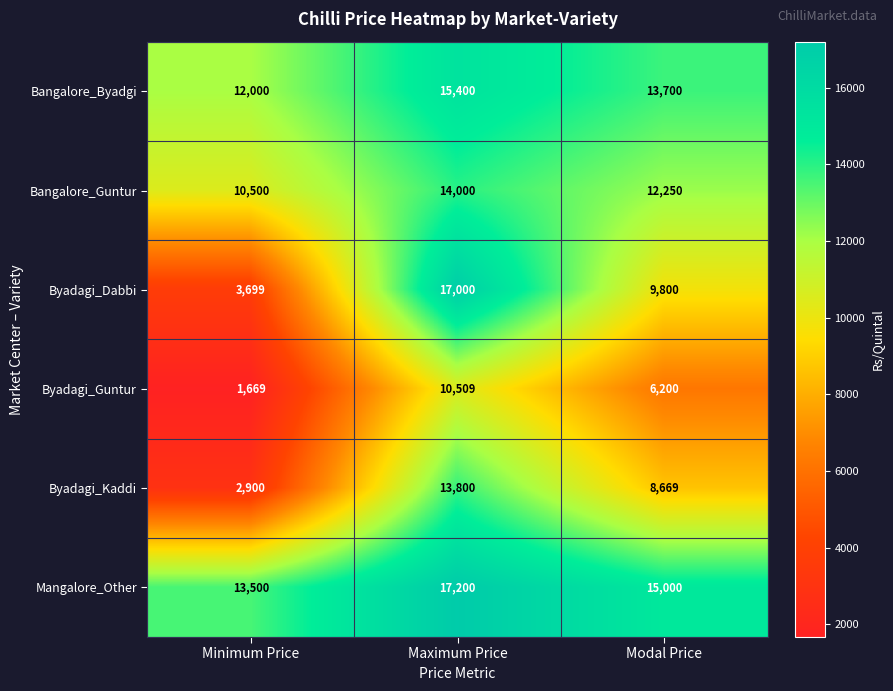

Reading right to left, what are all the values shown in this chart?

Bangalore_Byadgi: Modal Price=13700	Maximum Price=15400	Minimum Price=12000
Bangalore_Guntur: Modal Price=12250	Maximum Price=14000	Minimum Price=10500
Byadagi_Dabbi: Modal Price=9800	Maximum Price=17000	Minimum Price=3699
Byadagi_Guntur: Modal Price=6200	Maximum Price=10509	Minimum Price=1669
Byadagi_Kaddi: Modal Price=8669	Maximum Price=13800	Minimum Price=2900
Mangalore_Other: Modal Price=15000	Maximum Price=17200	Minimum Price=13500